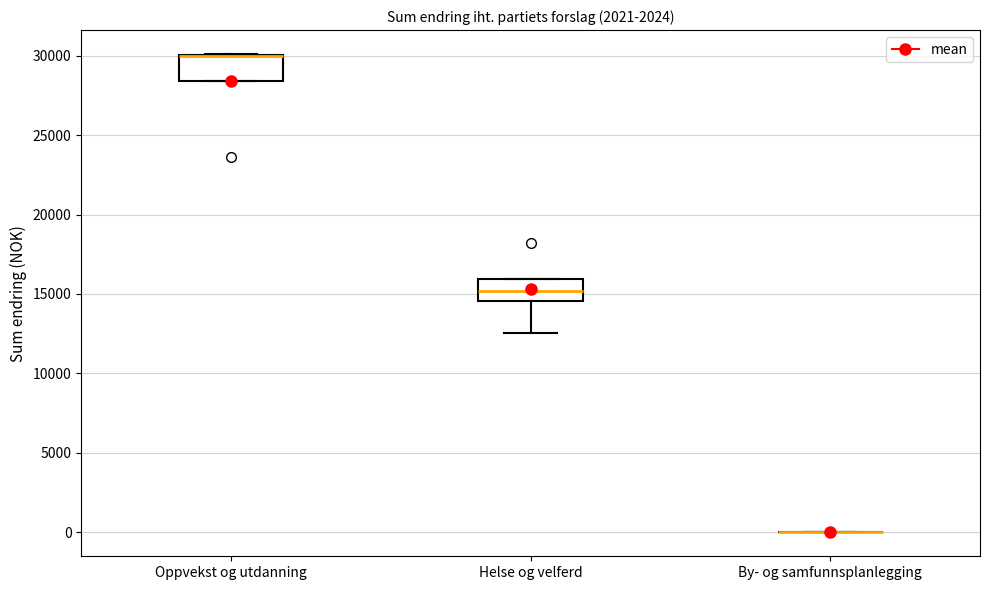

Reading left to right, transcribe this box plot: for each box, give where its median line is, the range the box spans, and where its two whiskers end, as read against the y-axis. The values are not printed on the chart, so give them approximately, as read against the axis.

Oppvekst og utdanning: median 30000 (drawn on the box's upper edge), box 28500 to 30000, whiskers 28500 to 30000
Helse og velferd: median 15000, box 14500 to 16000, whiskers 12500 to 16000
By- og samfunnsplanlegging: box collapsed to a line at 0, whiskers 0 to 0